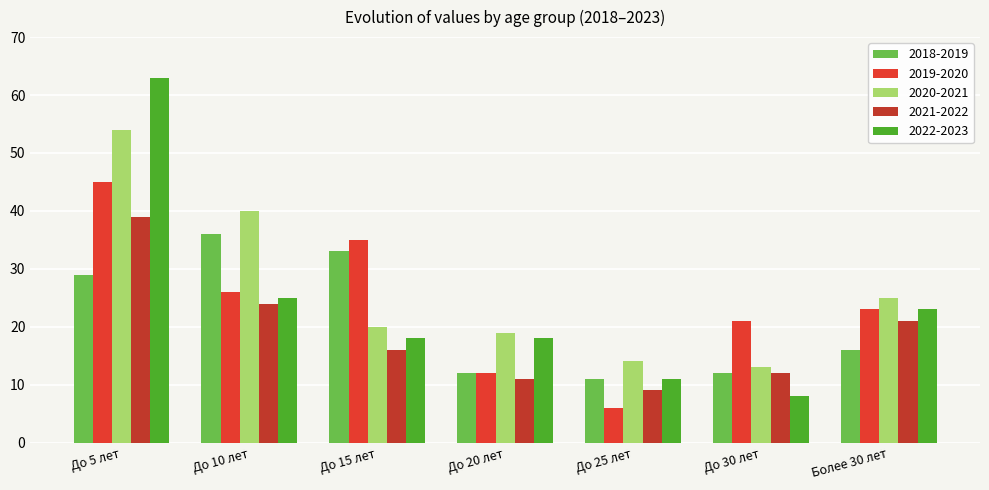

How many bars are there in total?

35